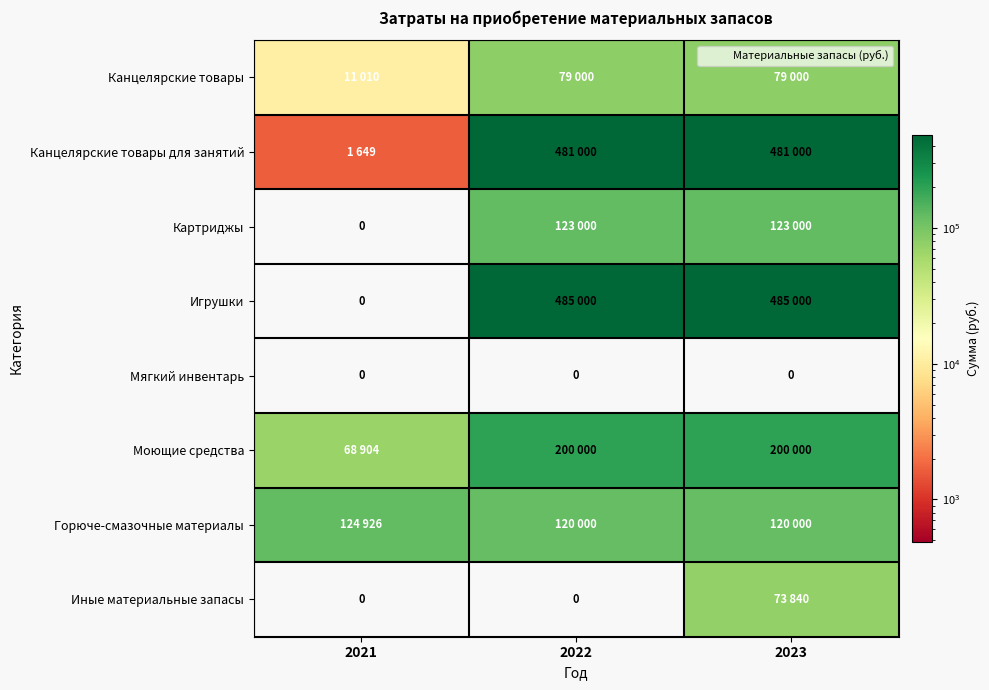

Rank the categories by Моющие средства value from highest to lowest.

2022, 2023, 2021